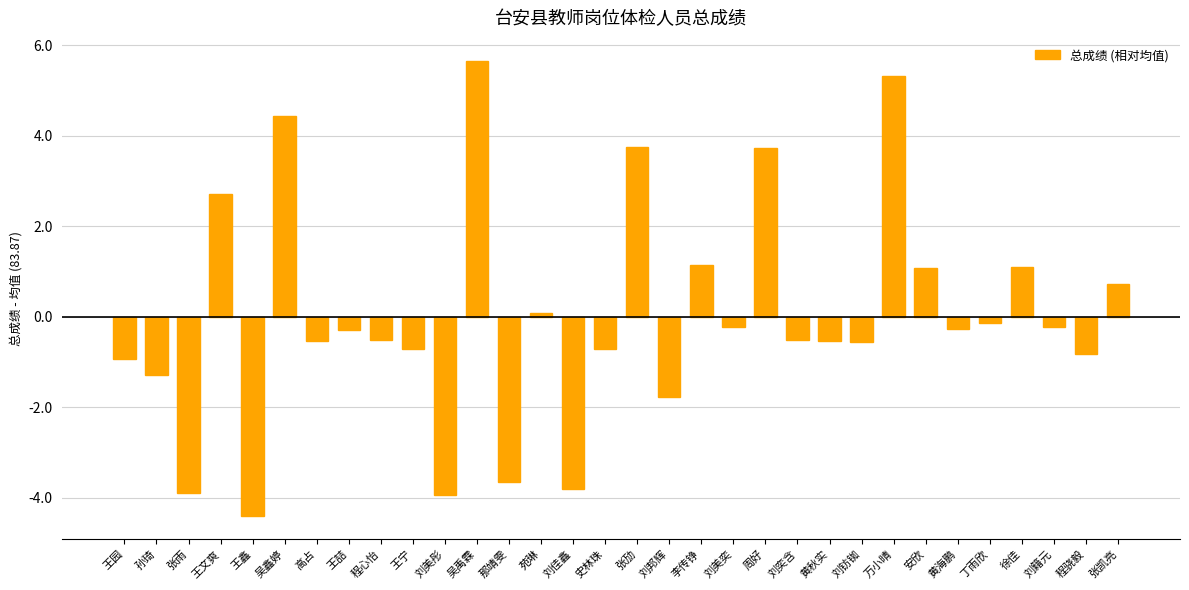

Does the chart contain any negative values?

Yes